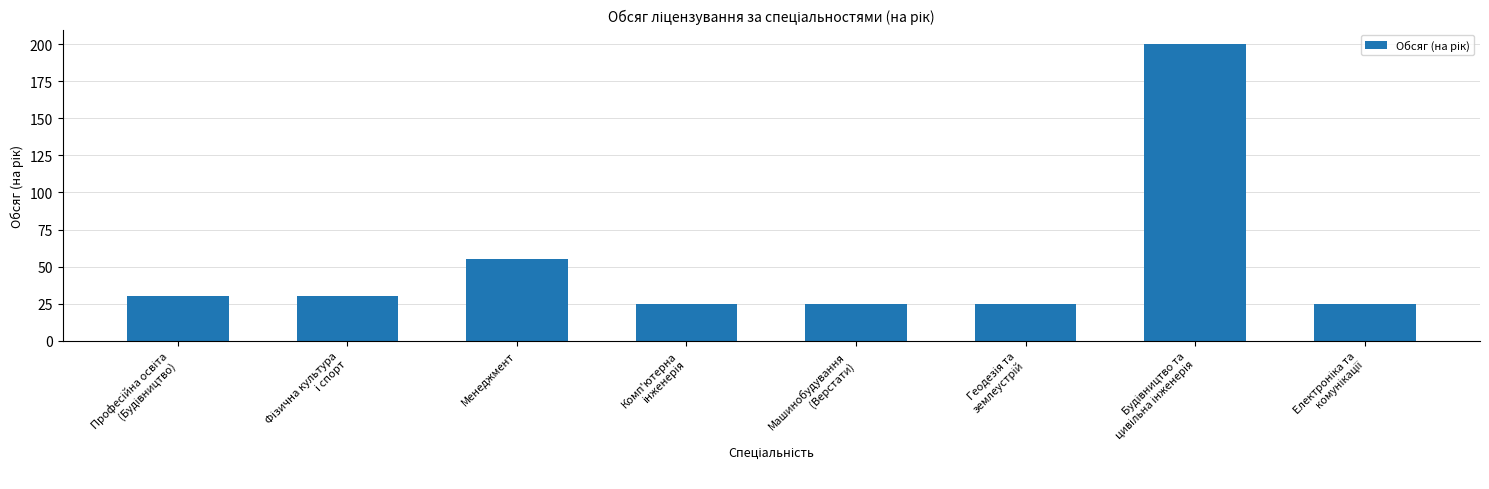

At which label is the value closest to 112?

Менеджмент